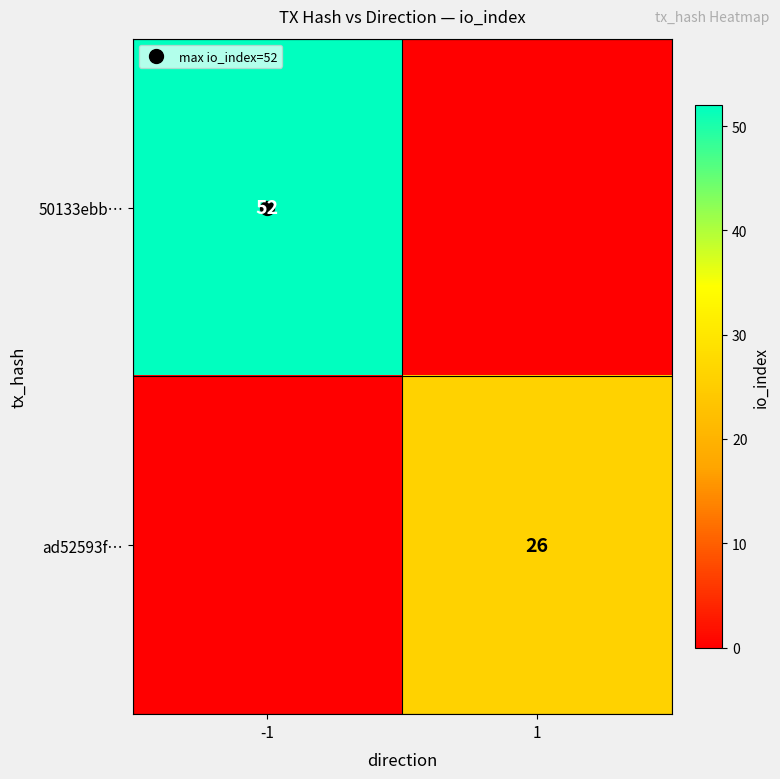

At how many categories does at least one series exceed 19?

2